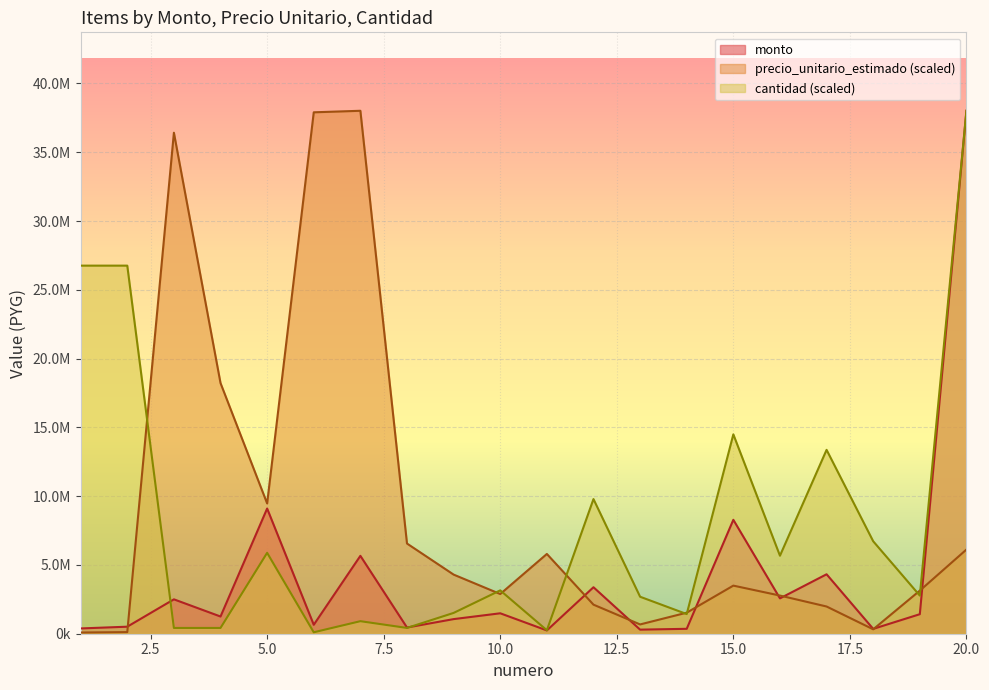

Between 15 and 9, which is larger?

15